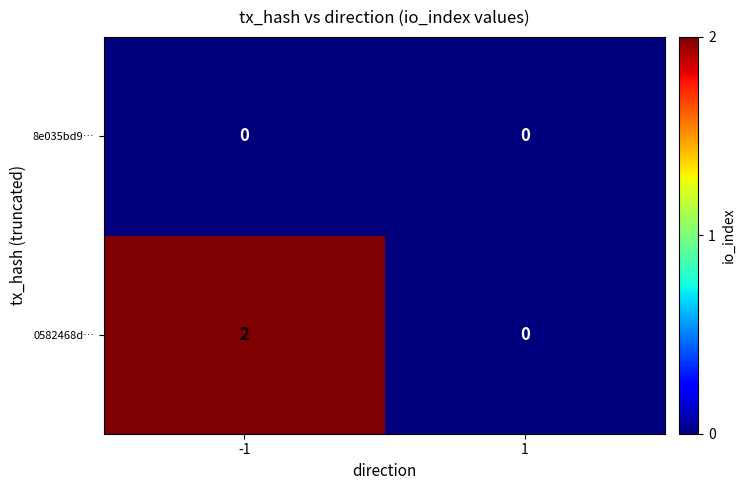

What is the spread (max minus min) of values at -1?

2